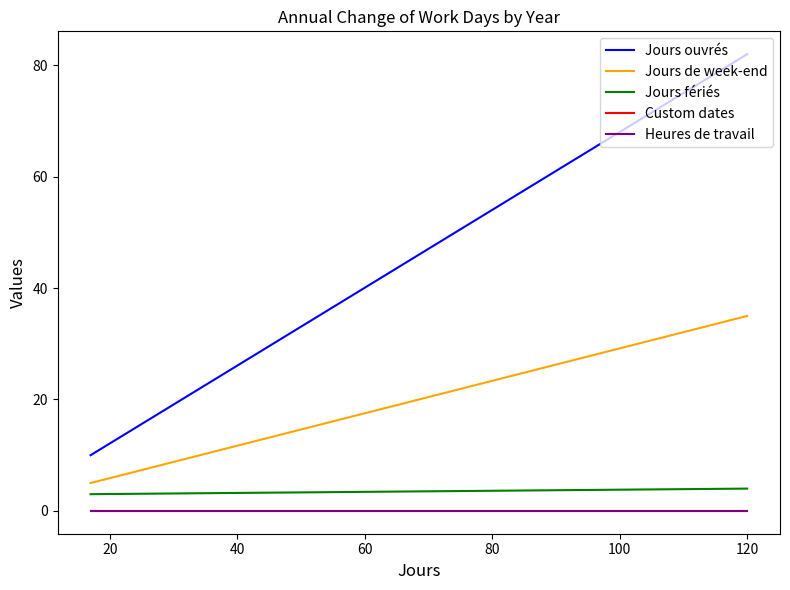

What is the difference between the maximum and minimum values in the Jours ouvrés series?

72